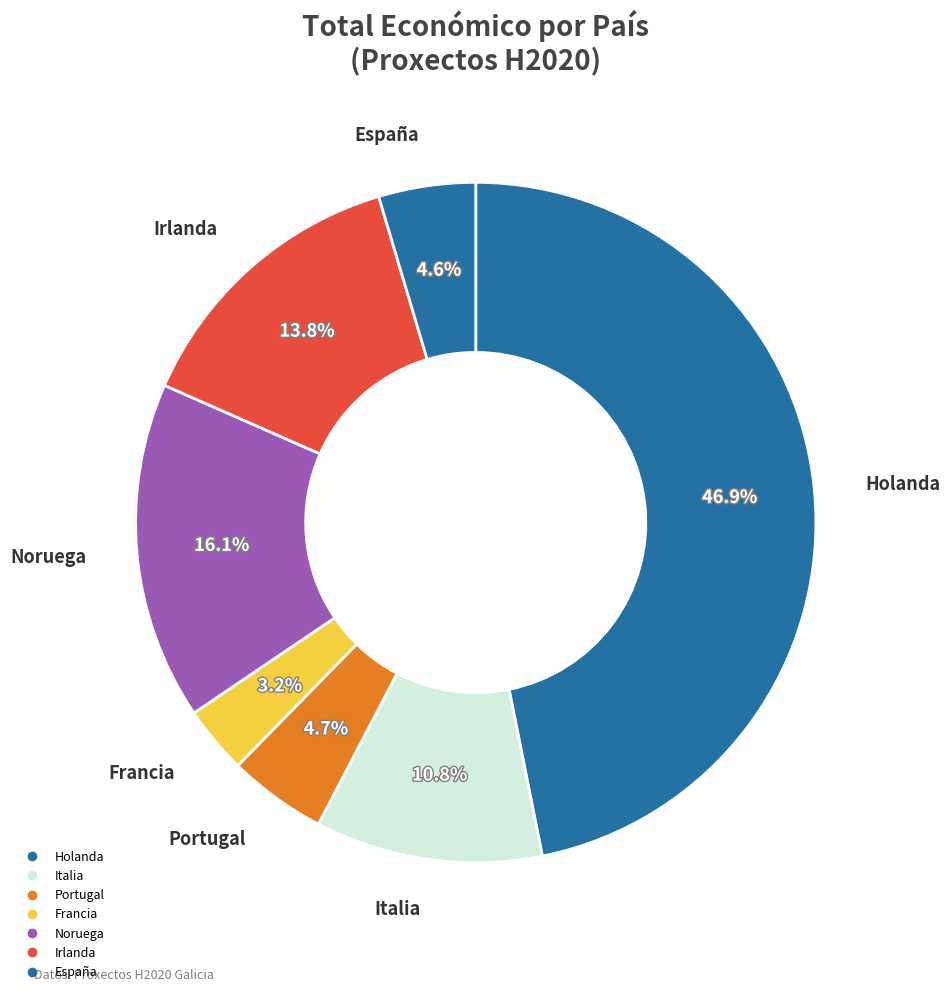

Does any single category account for the majority?

No